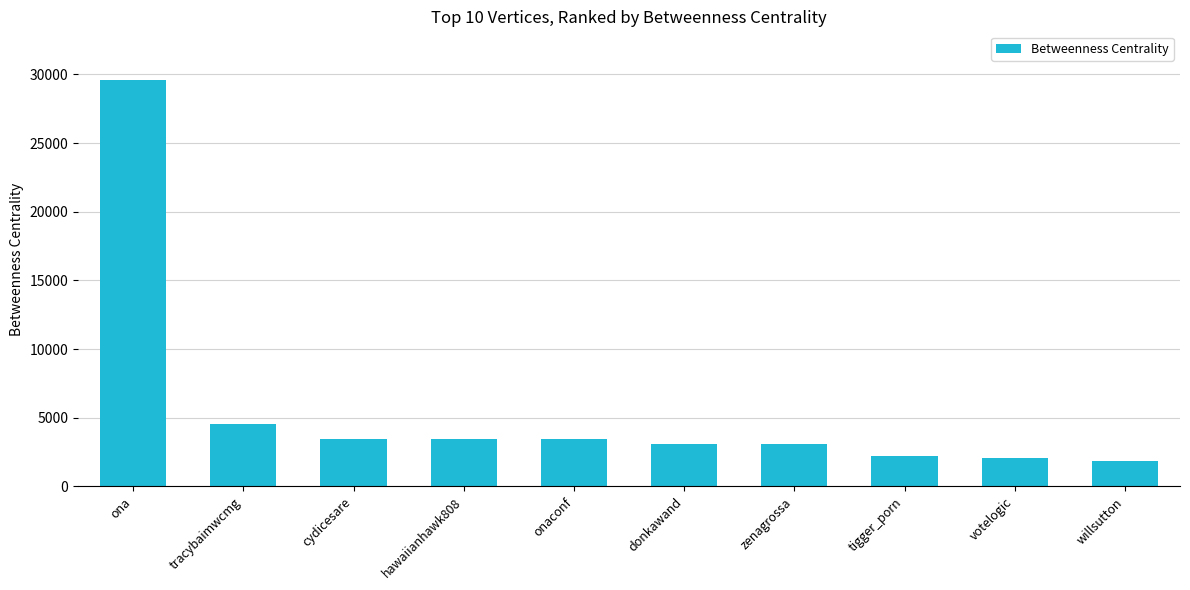

How many bars are there in total?

10